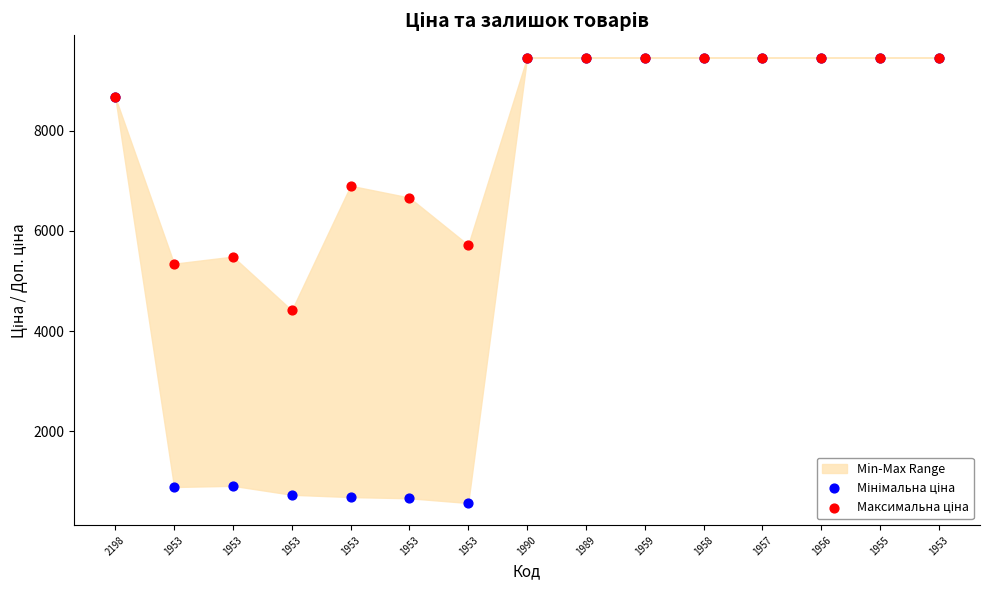

Across all series, what Y value is closest to 5015?

5347.0